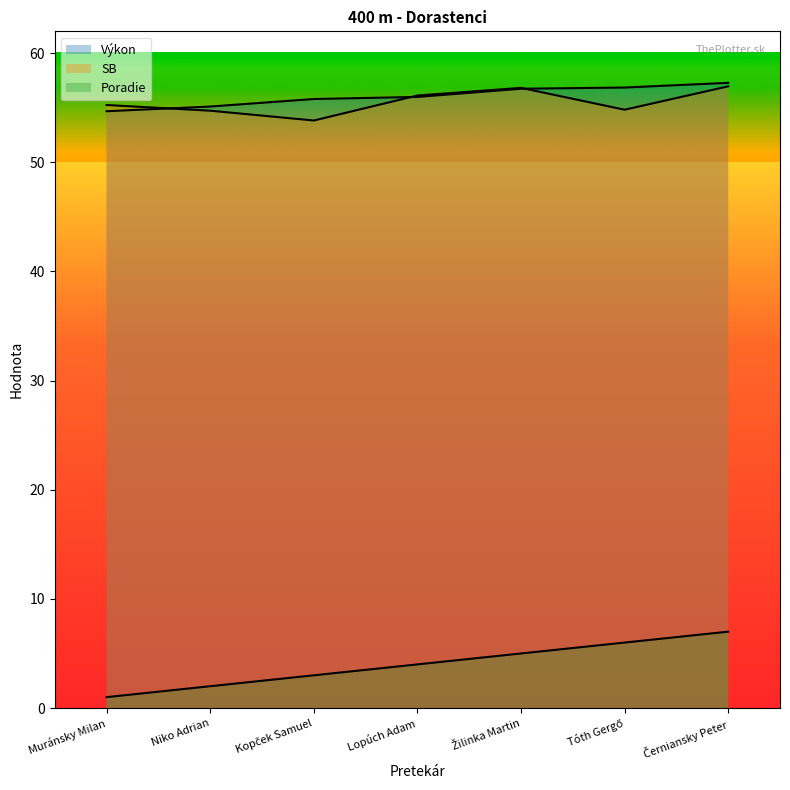

What is the difference between the SB values at Tóth Gergő and Niko Adrian?

0.1